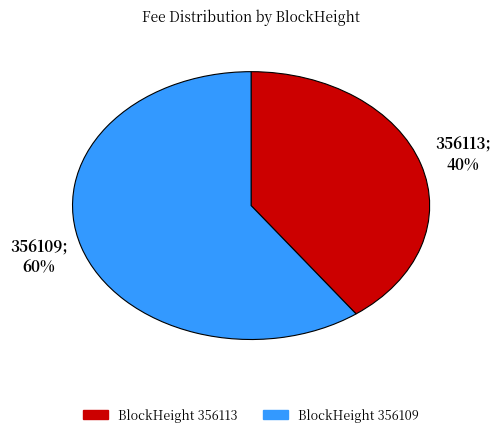

To the nearest percent, what is the difference between the largest and smallest slice percentages?

20%